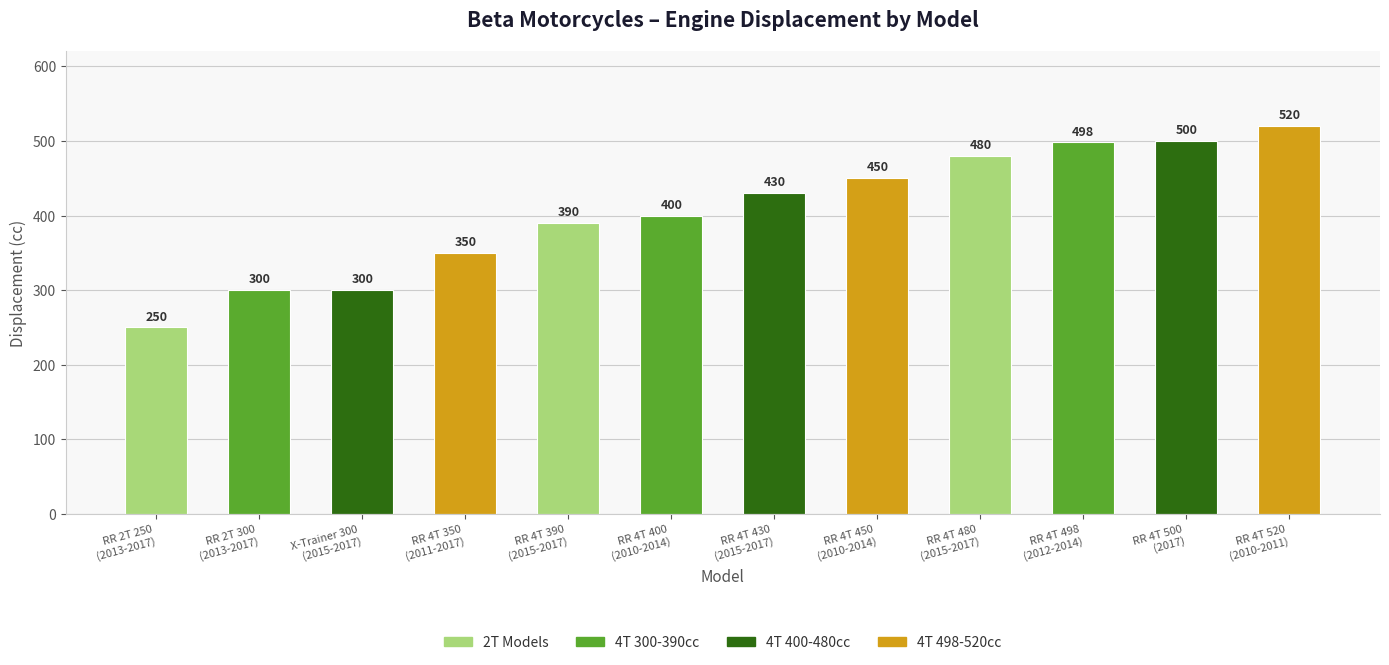

Which label corresponds to the largest value in the chart?

RR 4T 520
(2010-2011)